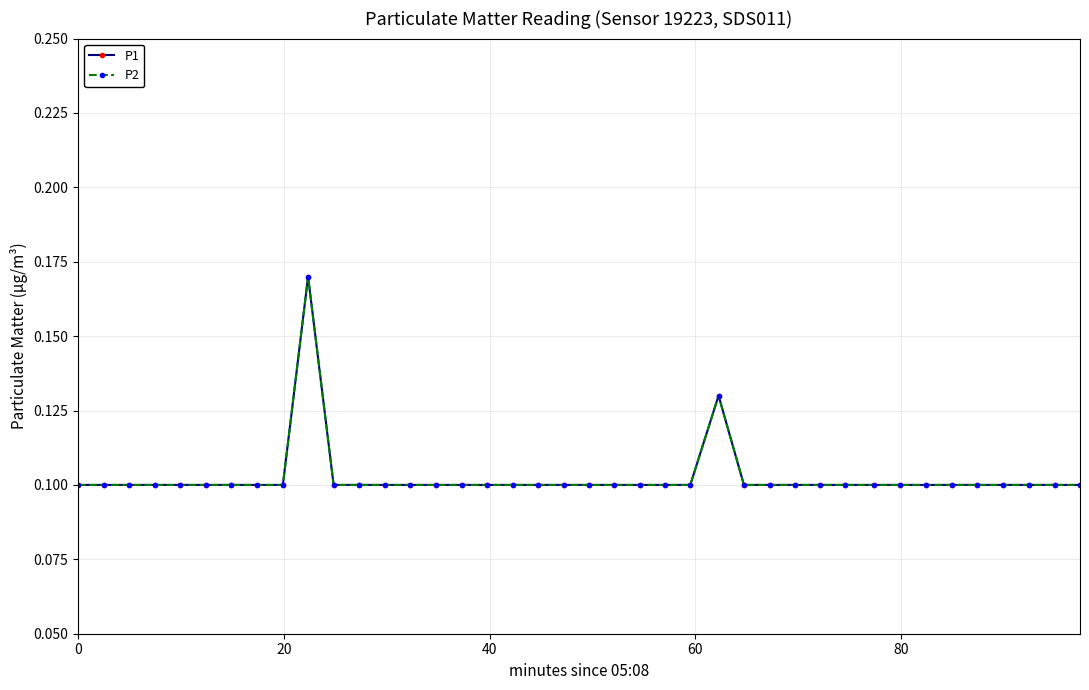

Is this an area chart (filled region under the line)?

No